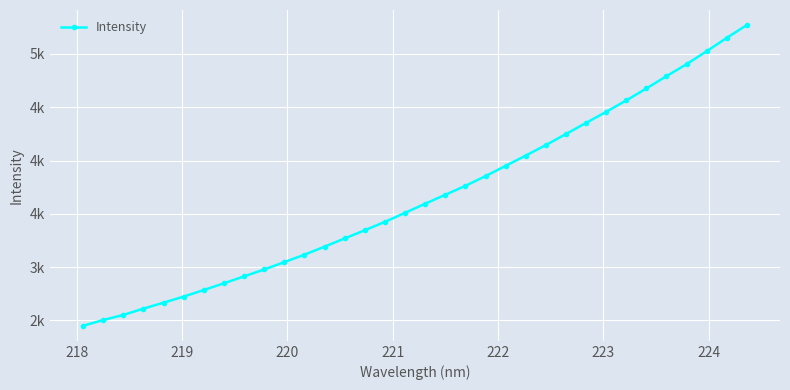

What is the difference between the maximum and minimum values?

2822.5